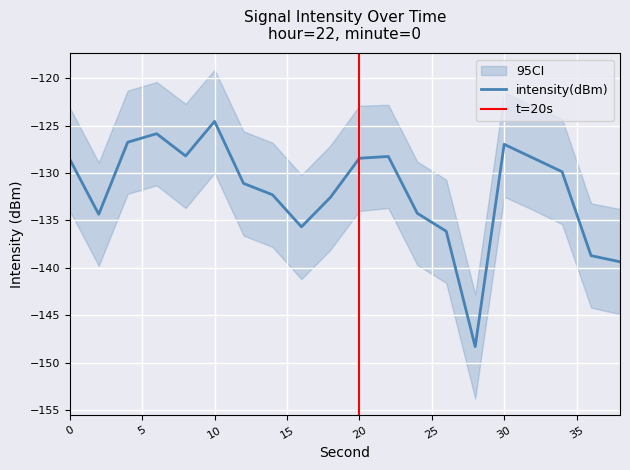

Is it true that intensity(dBm) equals -86.5 at 30?

False